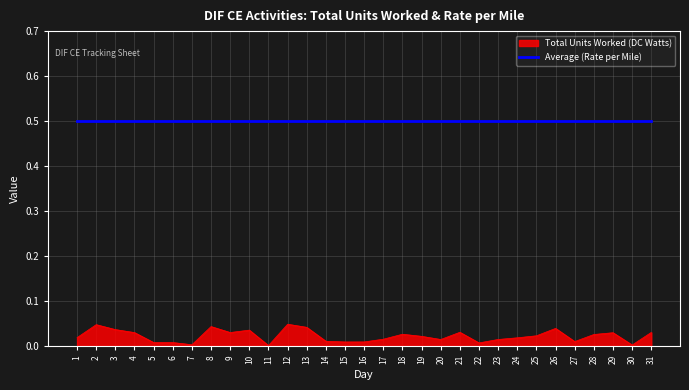

What are all the series names shown in the legend?

Total Units Worked (DC Watts), Average (Rate per Mile)